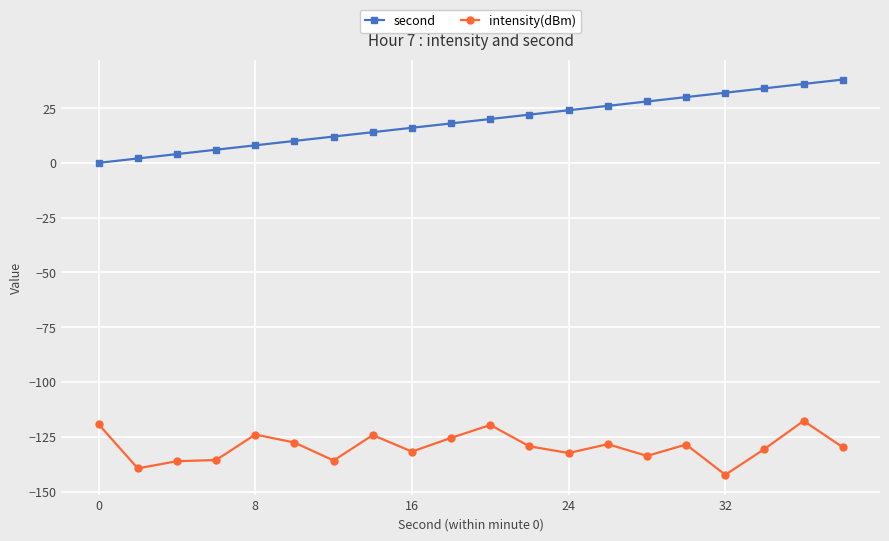

What is the difference between the maximum and minimum values in the second series?

38.0